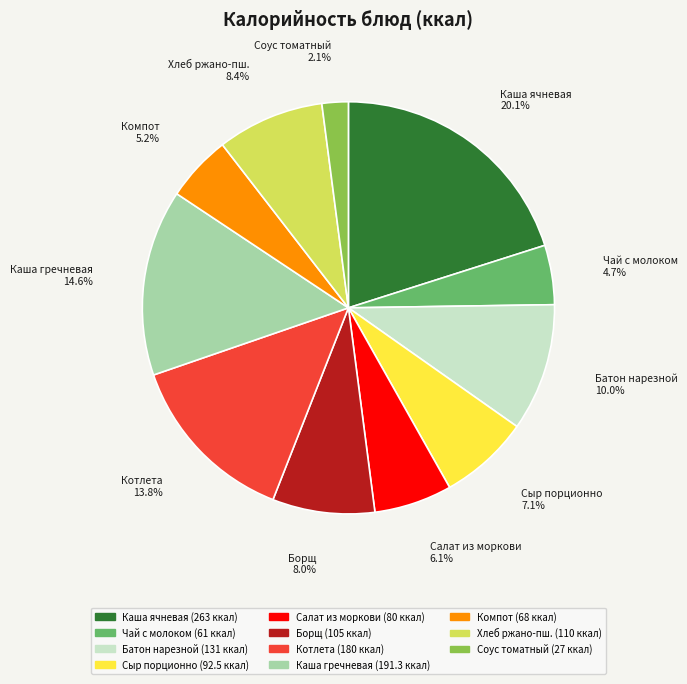

How many segments does this pie chart have?

11